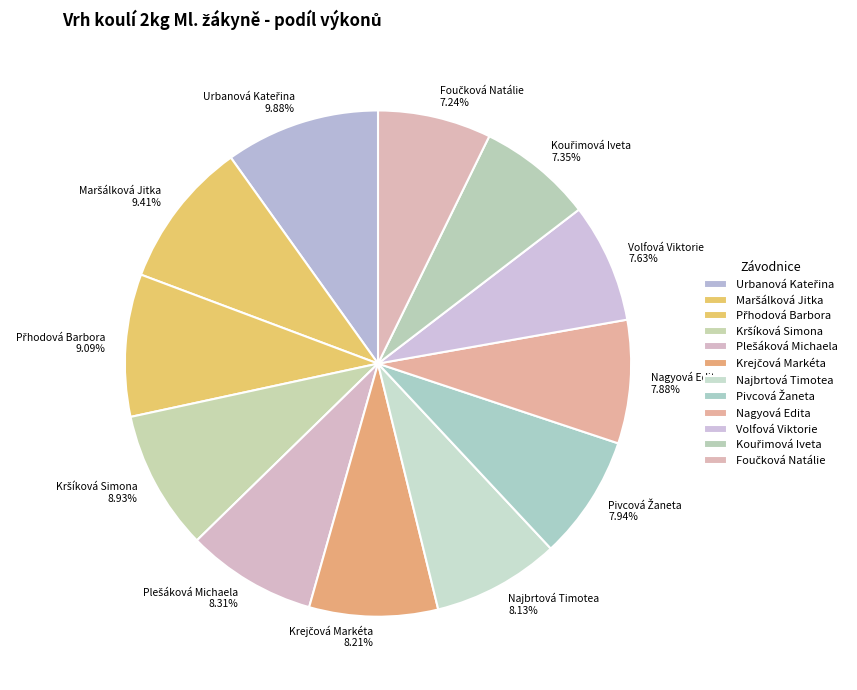

What is the ratio of the value at Najbrtová Timotea to the value at Volfová Viktorie?

1.1